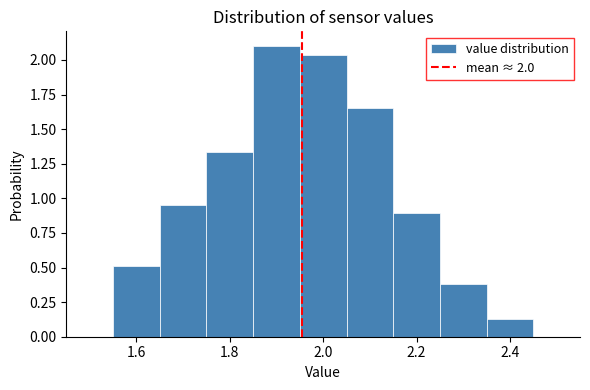

Which range on the x-axis has the tallest bar?

1.85 to 1.95